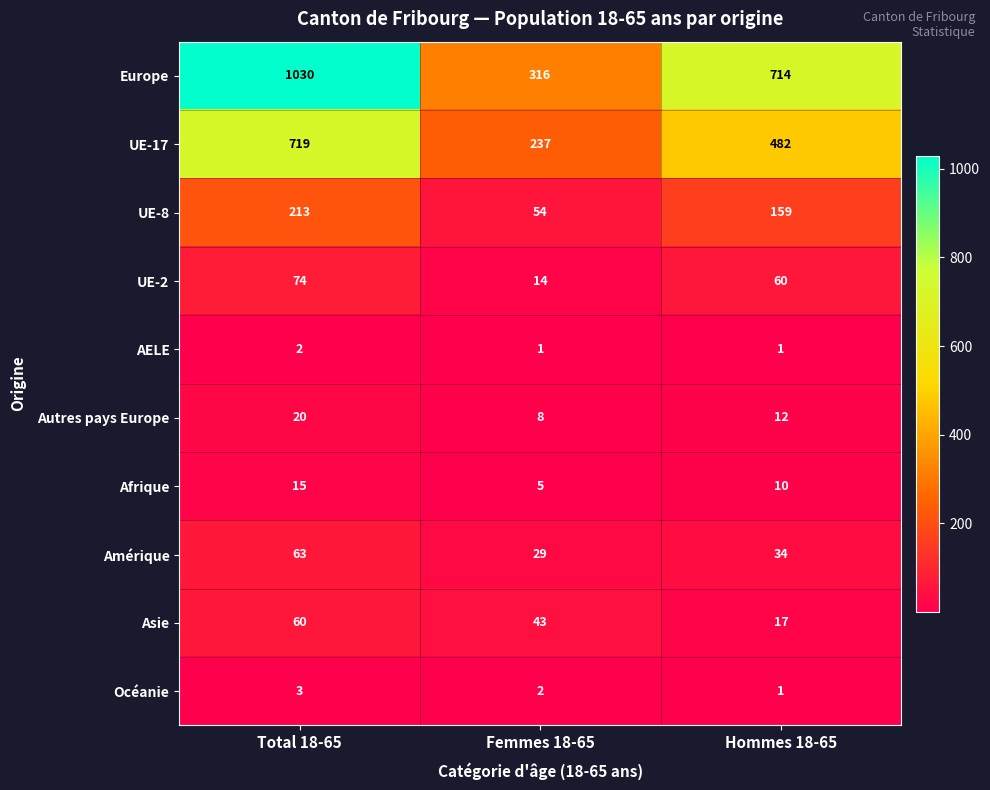

Rank the categories by Océanie value from lowest to highest.

Hommes 18-65, Femmes 18-65, Total 18-65